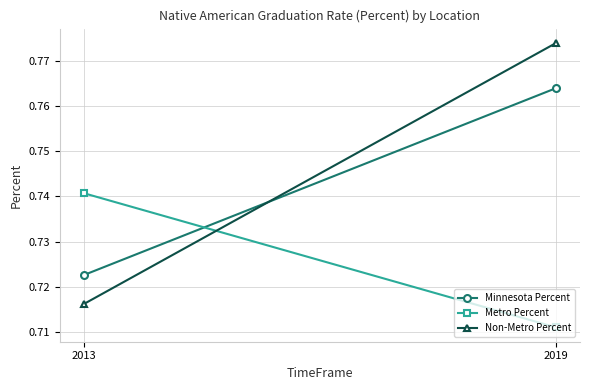

At which category is the sum across all series the highest?

2019